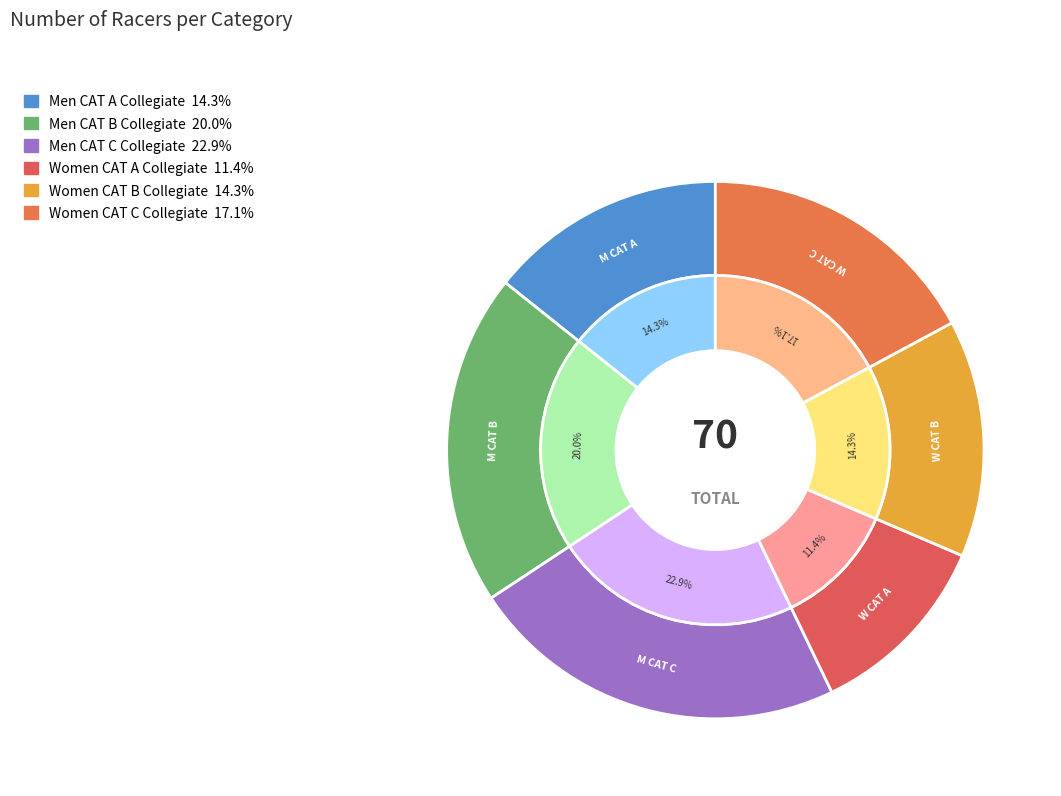

How many slices are in this pie chart?

6